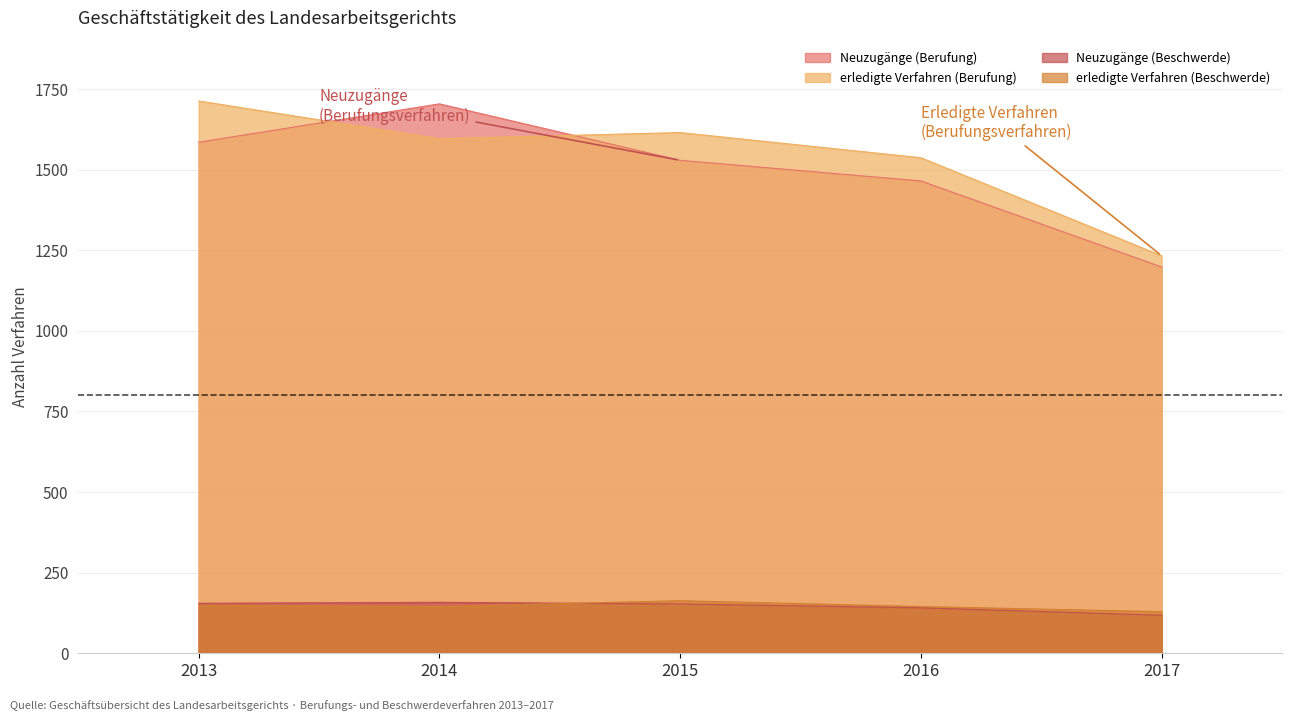

Rank the categories by erledigte Verfahren (Beschwerde) value from highest to lowest.

2015, 2013, 2014, 2016, 2017